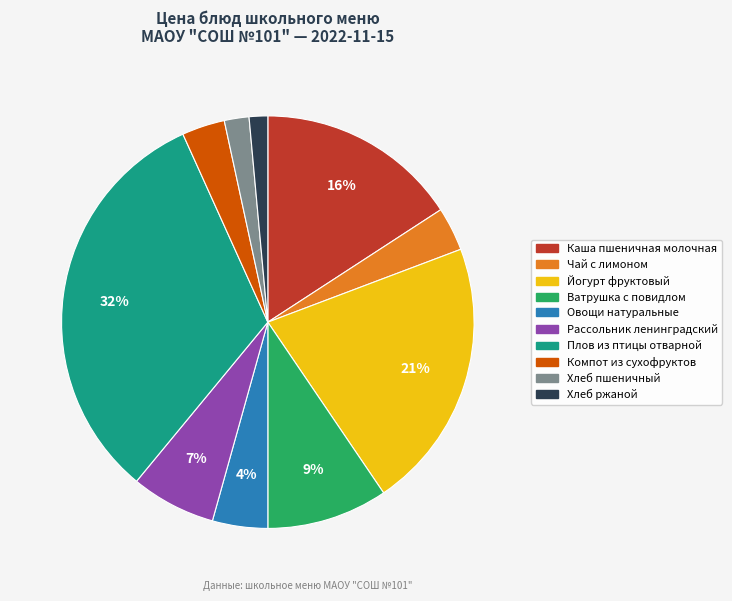

To the nearest percent, what is the average slice percentage?

10%